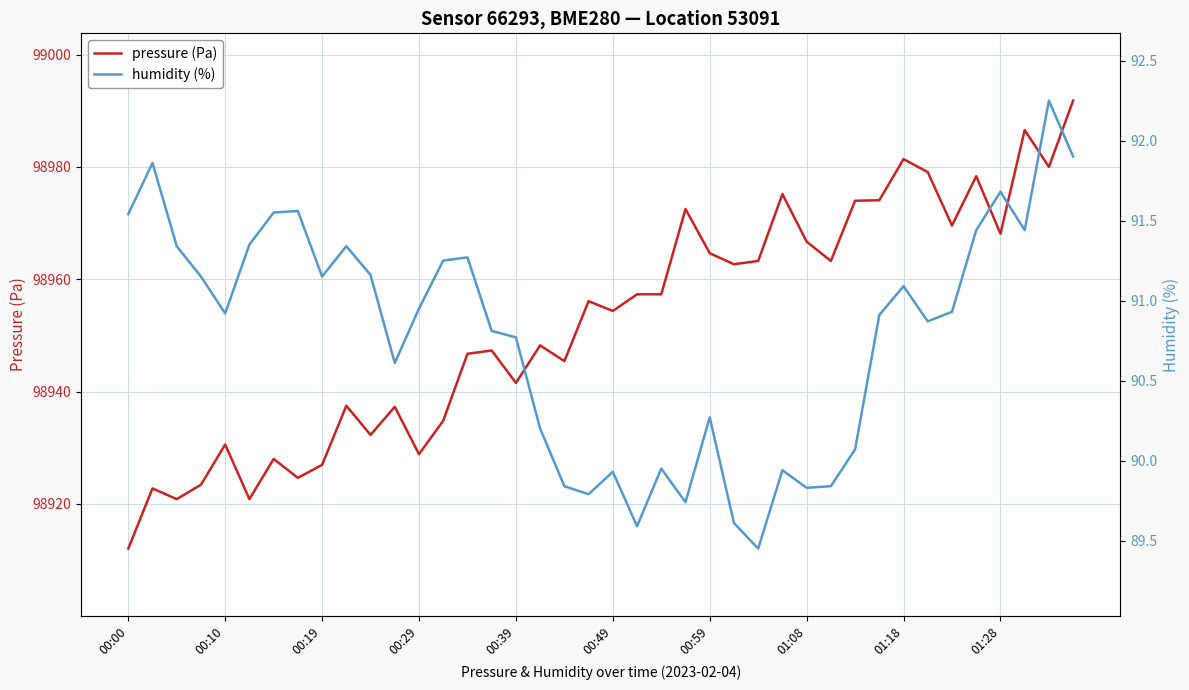

What is the difference between the maximum and minimum values in the pressure (Pa) series?

79.8